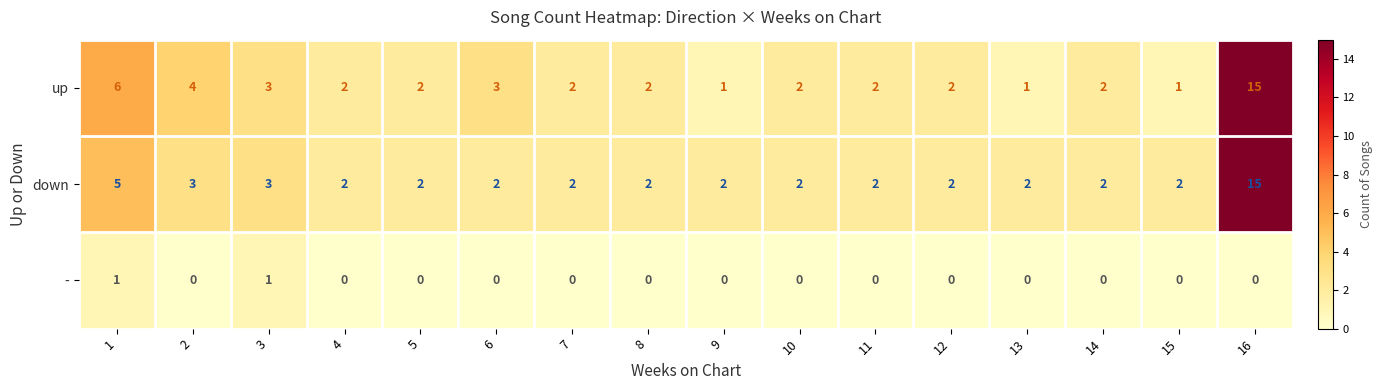

Count the - values in the range 0 to 1.

16